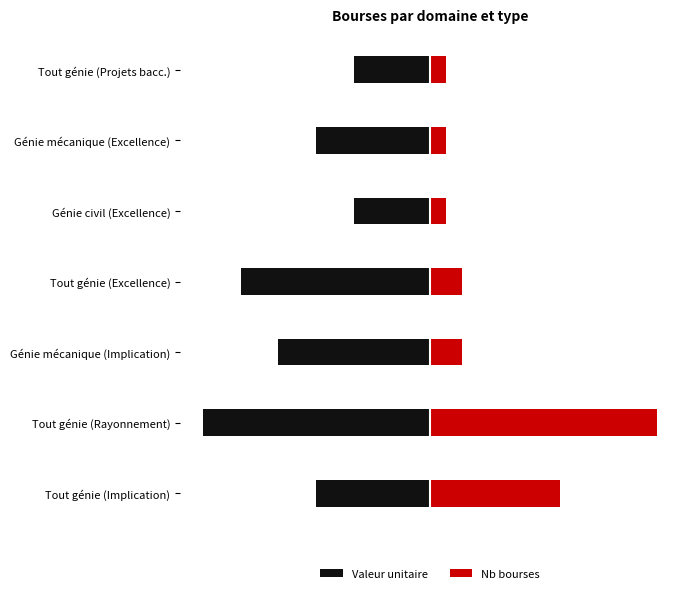

Which series changed the most between Génie mécanique (Implication) and Tout génie (Excellence)?

Valeur unitaire